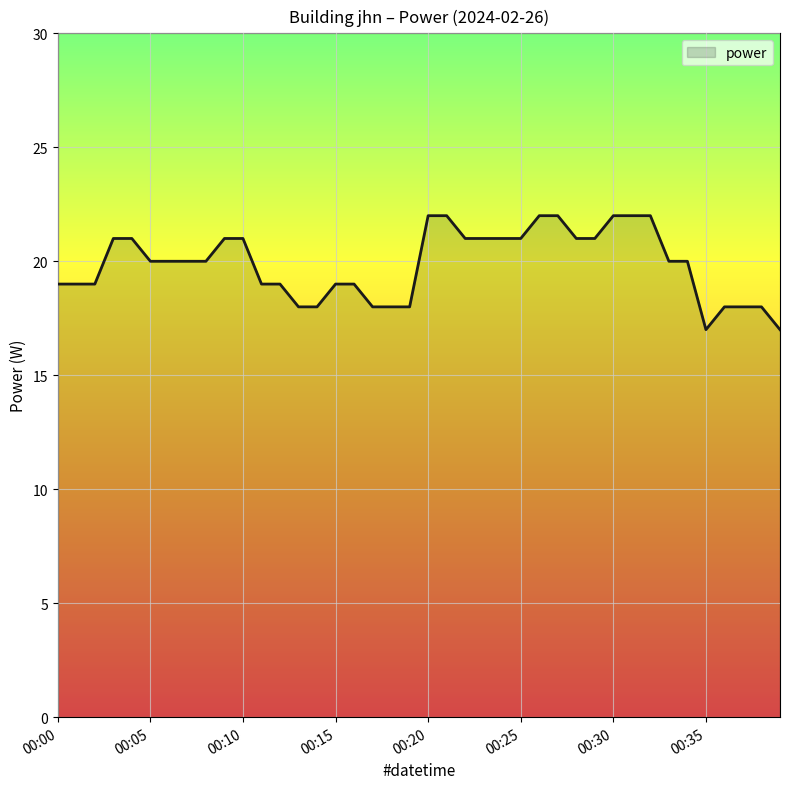

What is the difference between the maximum and minimum values?

5